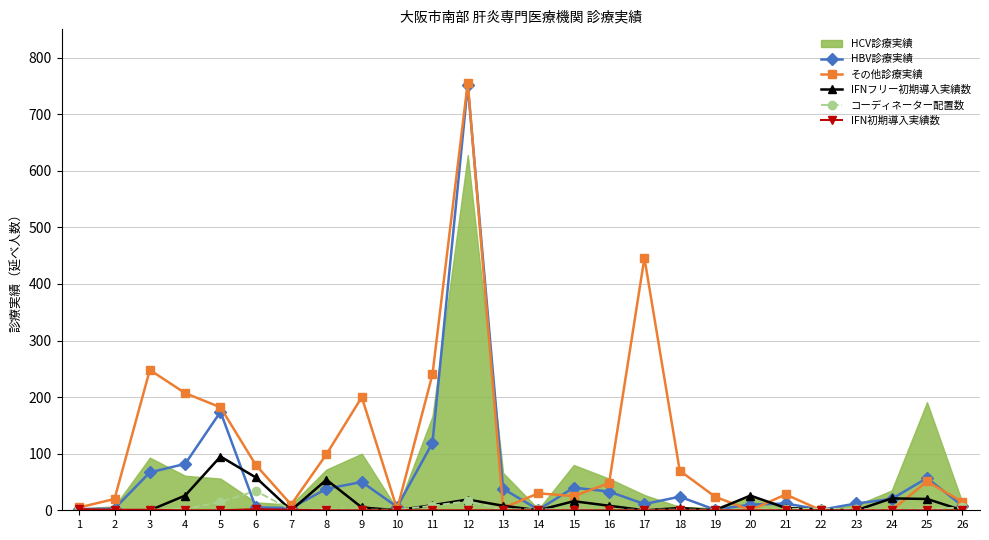

What is the highest value of the IFNフリー初期導入実績数 series?

95